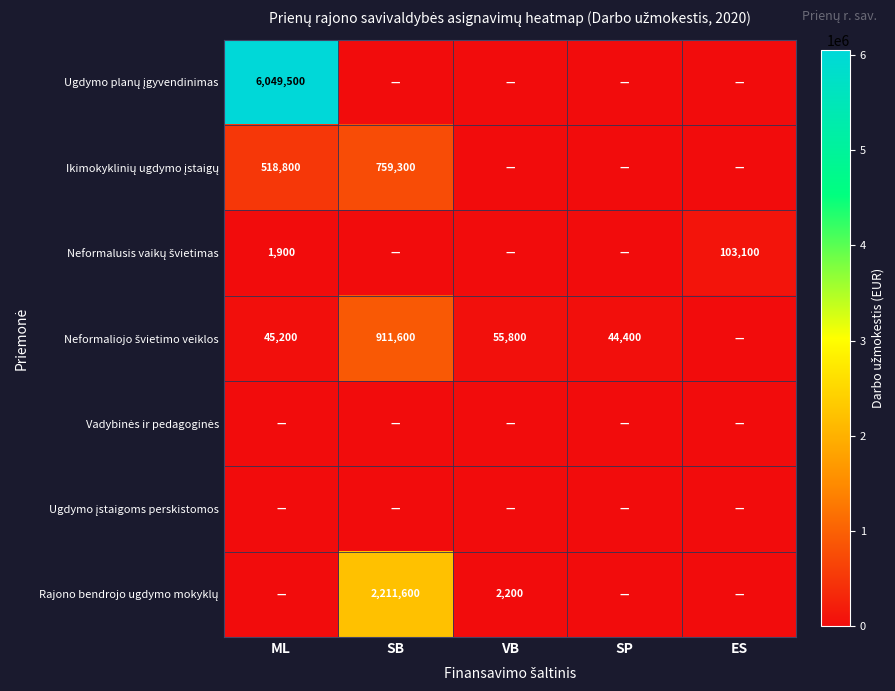

True or false: Neformaliojo švietimo veiklos has a value of 0 at ES.

True